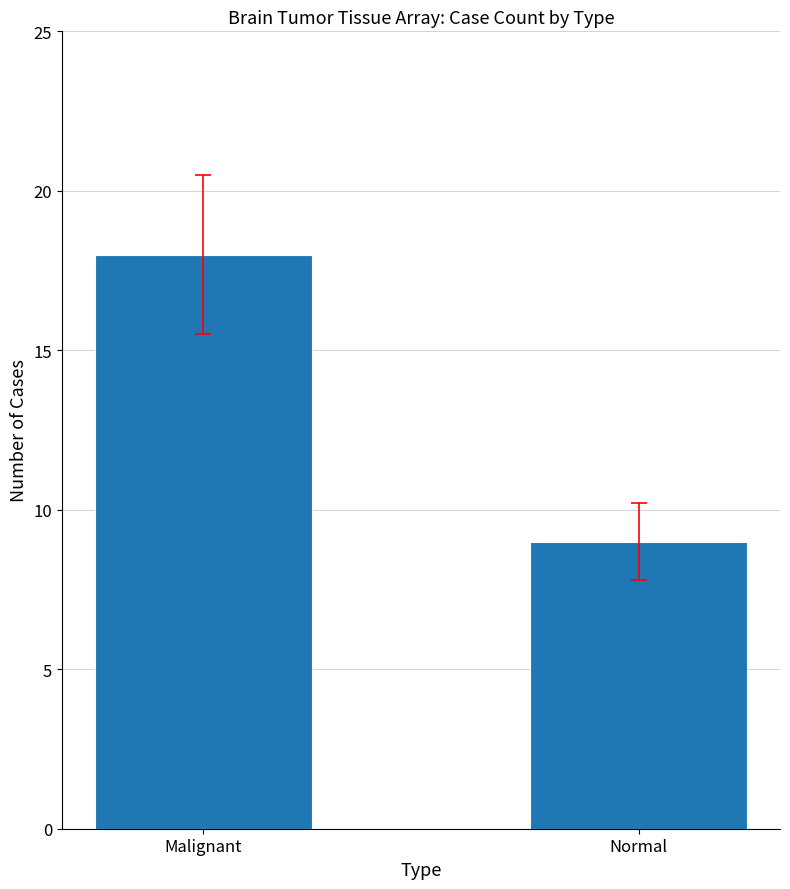

Count the number of categories in the chart.

2